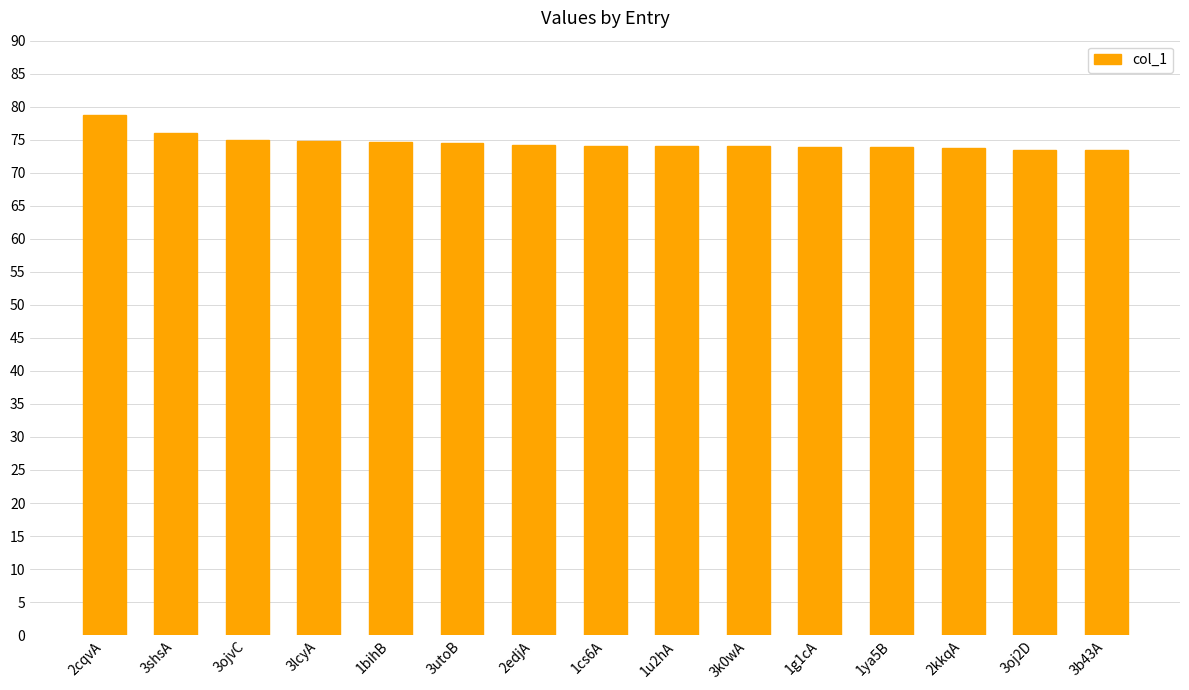

What is the ratio of the value at 3lcyA to the value at 1ya5B?

1.0